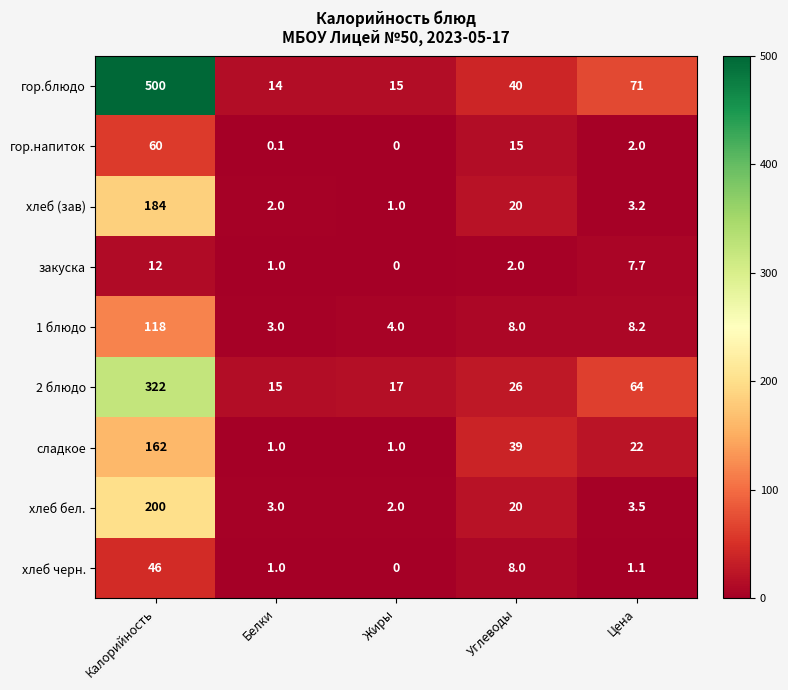

Which category has the lowest value in the гор.блюдо series?

Белки